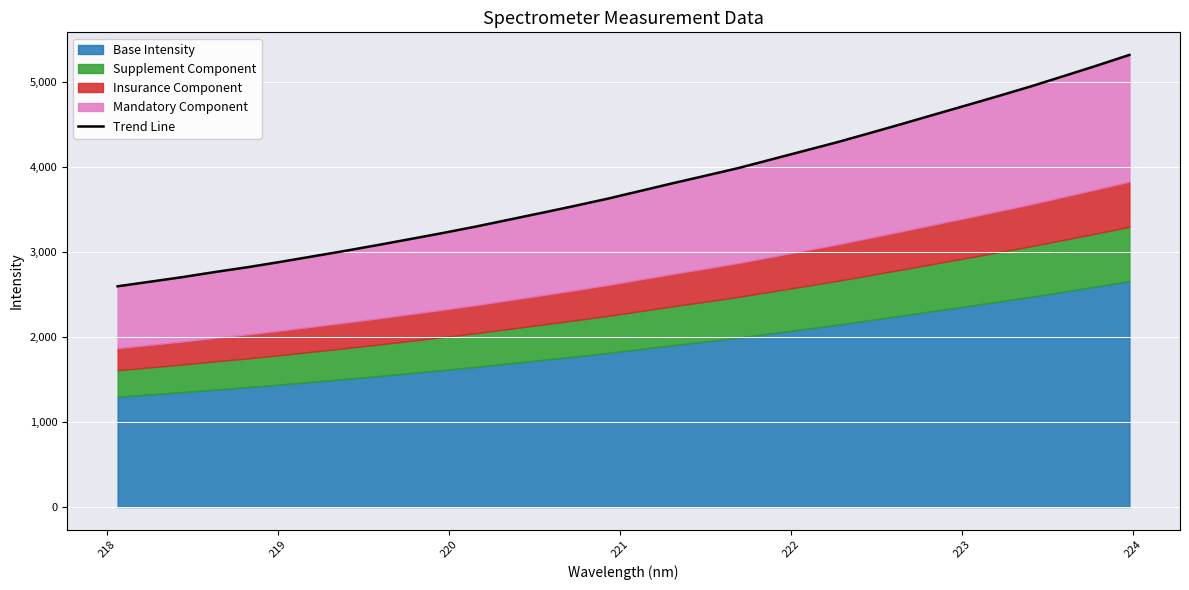

How many lines are shown in the chart?

1